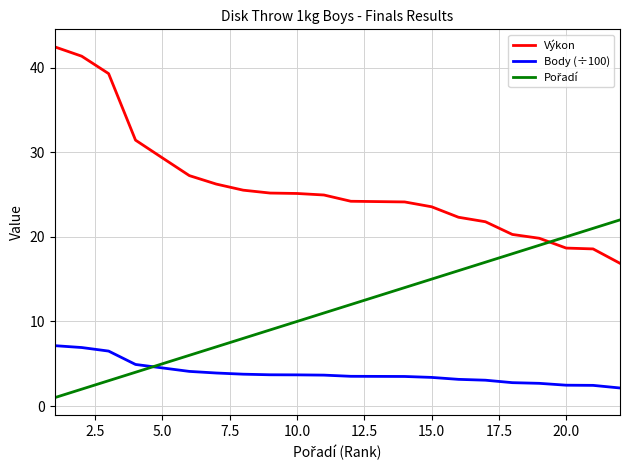

Which series has the largest total across all categories?

Výkon